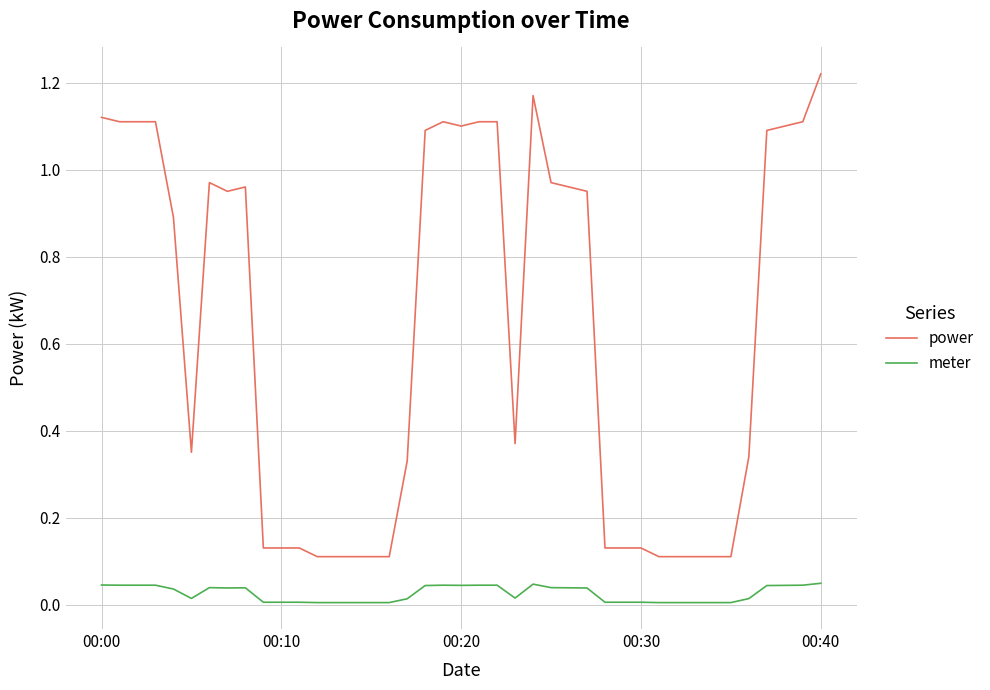

Rank the series by their average value, from lowest to highest.

meter, power